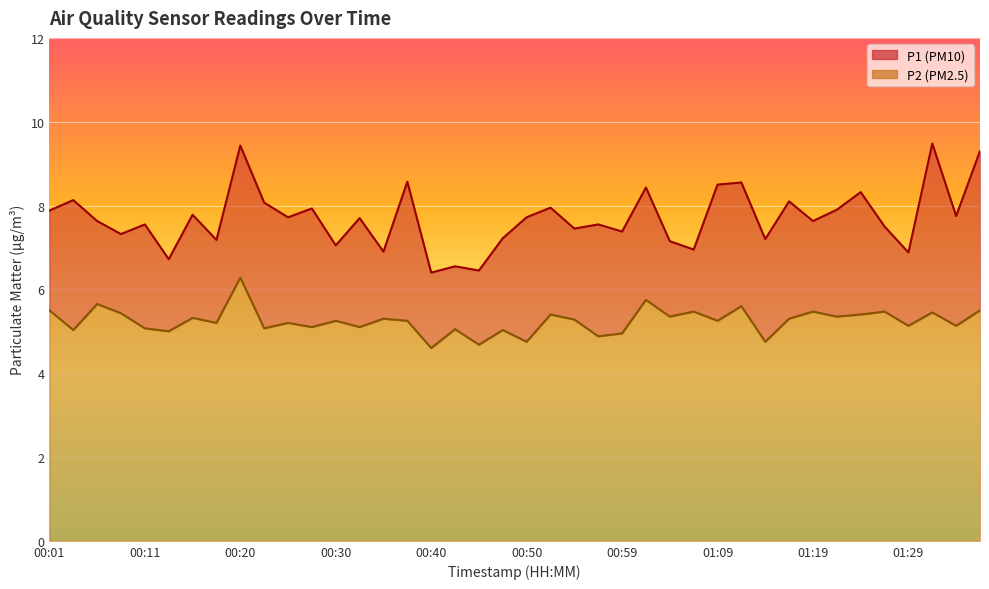

True or false: P2 has a value of 1.5 at 01:29.

False